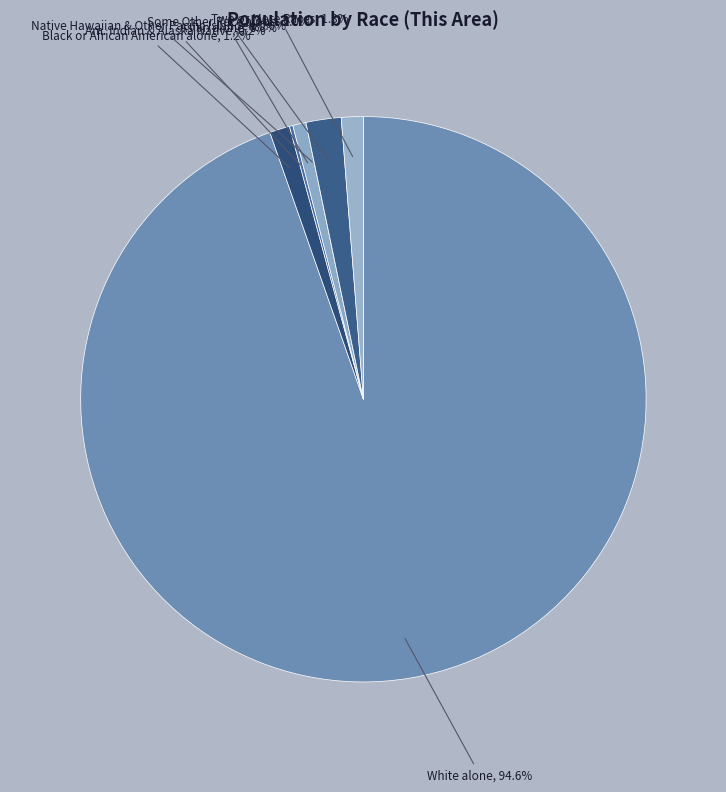

To the nearest percent, what is the combined percentage of American Indian and Alaska Native and White alone?

95%